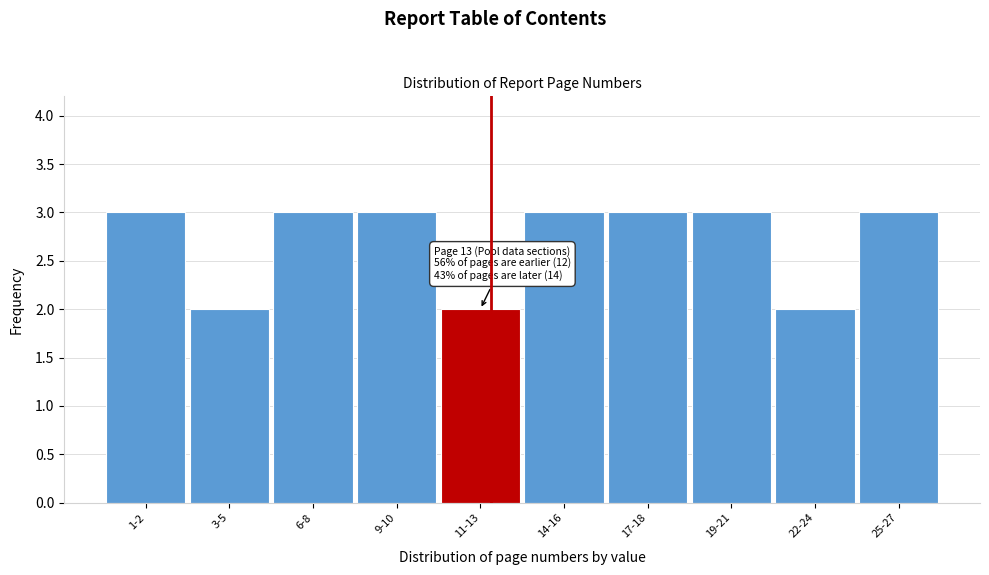

Reading left to right, list all the values displayed in this chart.

1-2=3	3-5=2	6-8=3	9-10=3	11-13=2	14-16=3	17-18=3	19-21=3	22-24=2	25-27=3